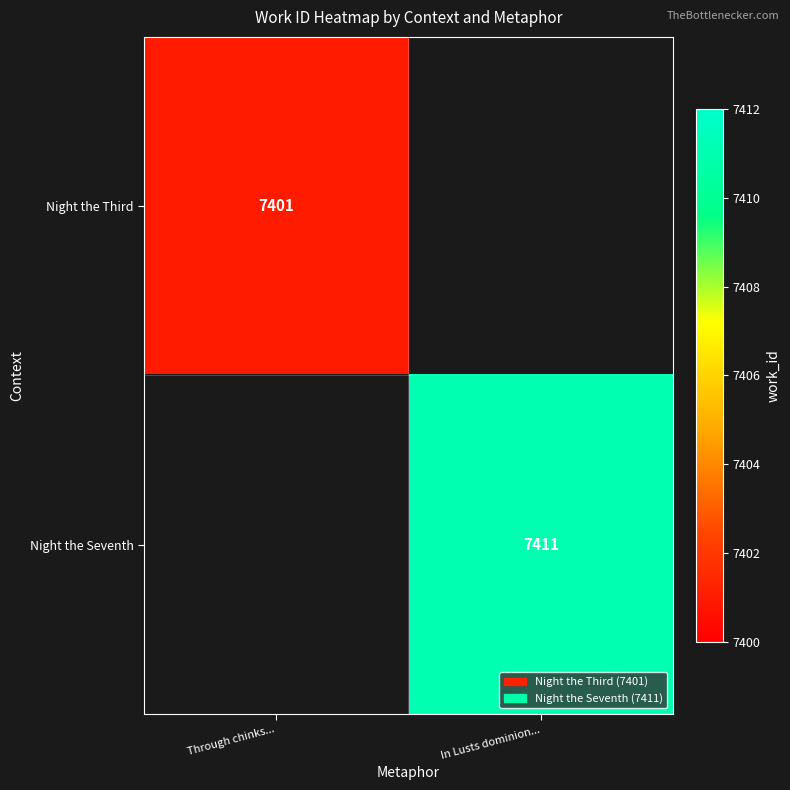

What is the smallest value displayed?

7401.0